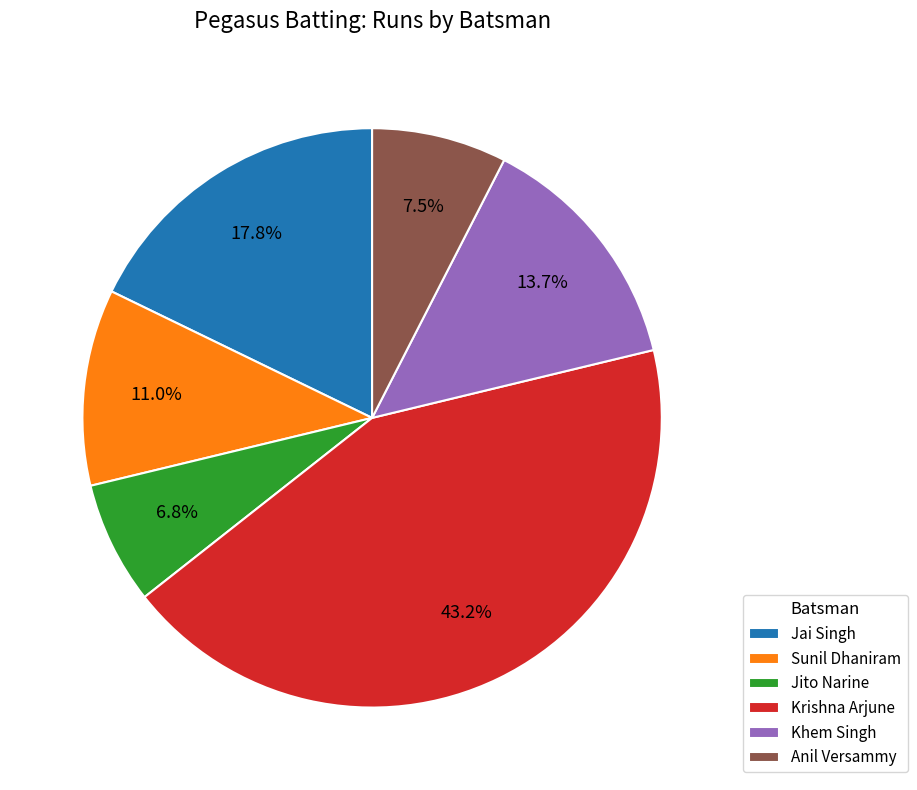

Combined, what portion of the pie is Krishna Arjune and Jai Singh?

61.0%